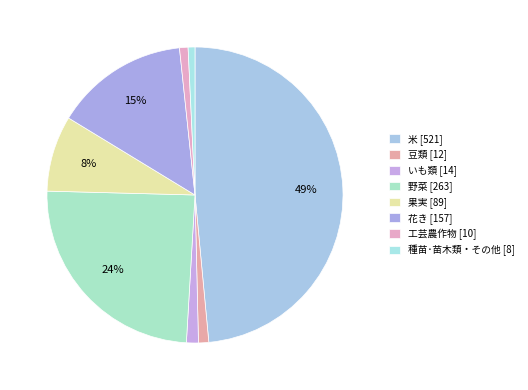

Count the number of slices in the pie.

8